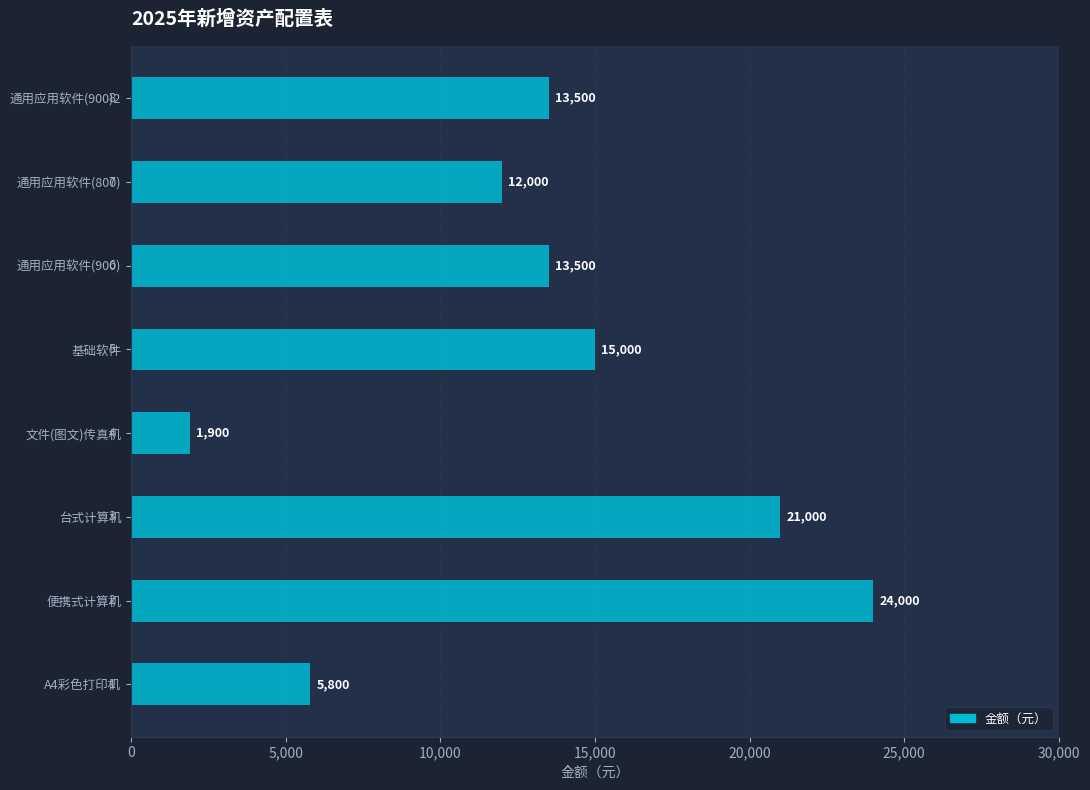

What is the approximate value at 通用应用软件(900)2, to the nearest 50?

13500